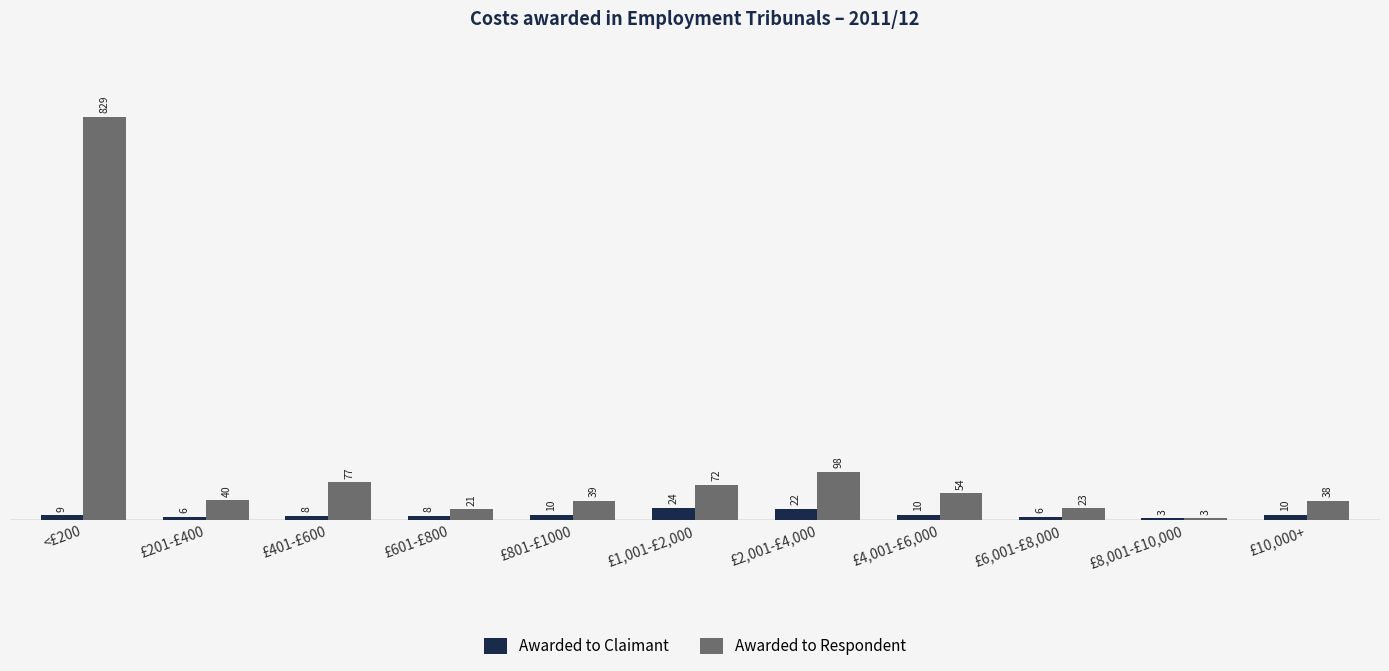

Reading left to right, list all the values displayed in this chart.

Awarded to Claimant: 9	6	8	8	10	24	22	10	6	3	10
Awarded to Respondent: 829	40	77	21	39	72	98	54	23	3	38